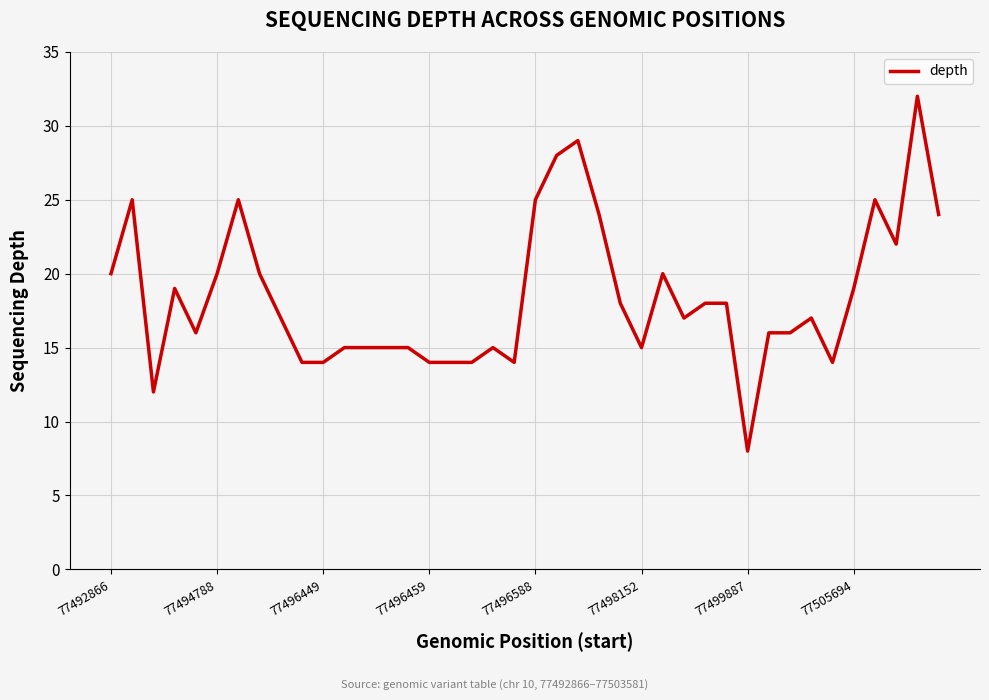

How many lines are shown in the chart?

1